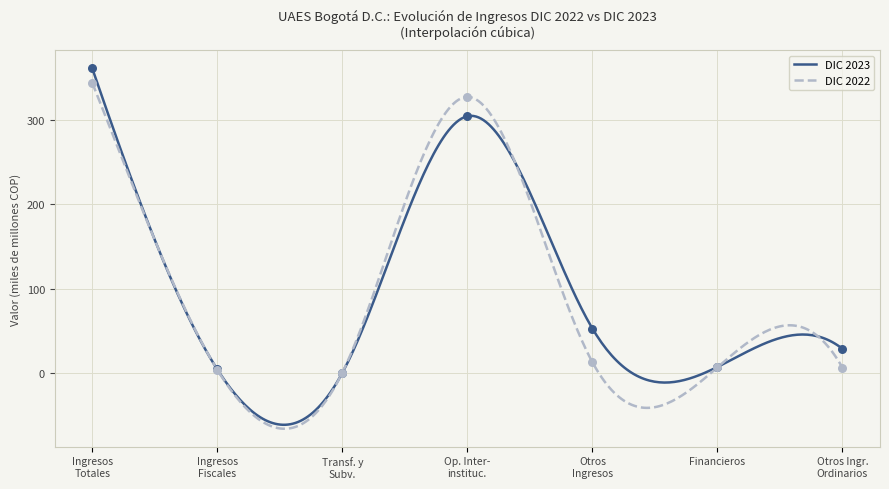

At how many categories does at least one series exceed 182?

2